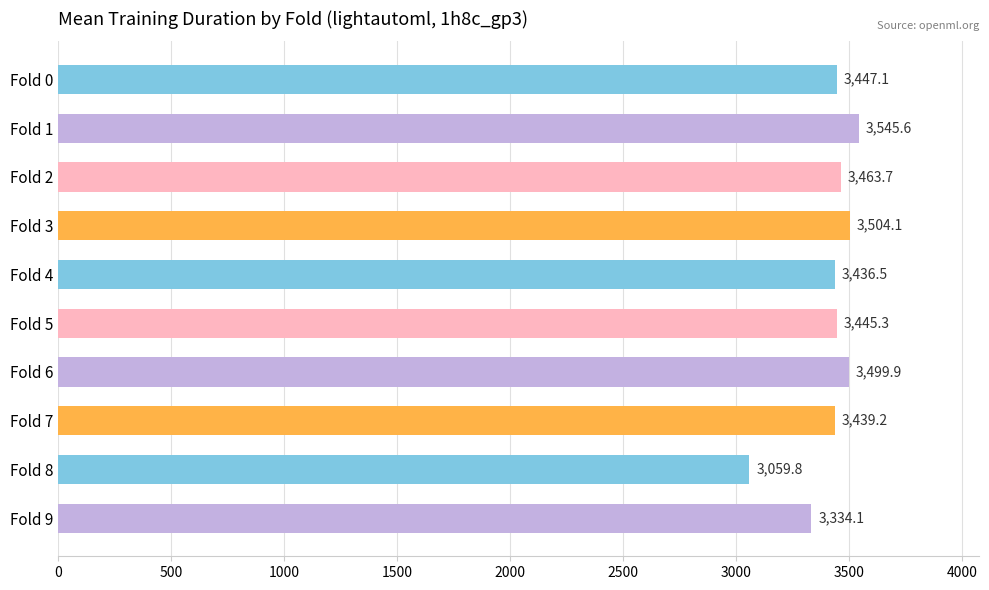

Does the chart contain stacked bars?

No